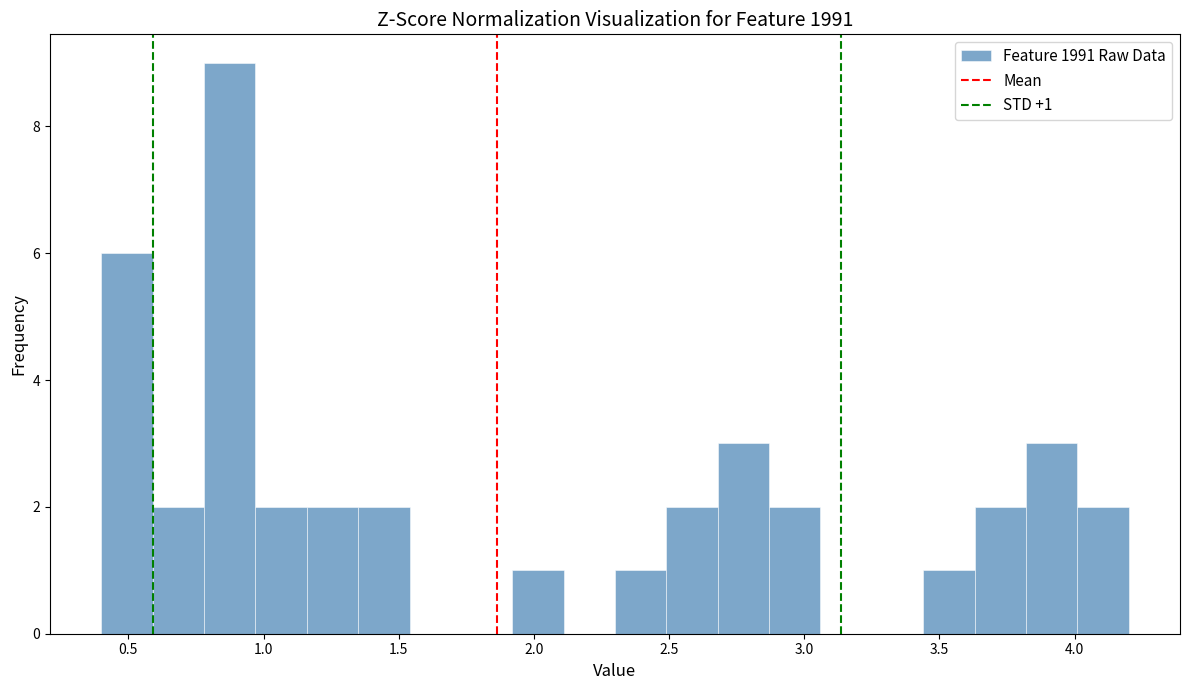

Around what value on the x-axis is the tallest bar? Give the approximate position of its centre, as read against the axis.

0.90